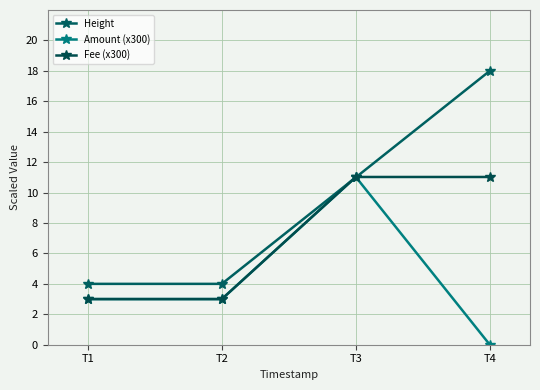

Between T2 and T1, which is larger?

T2